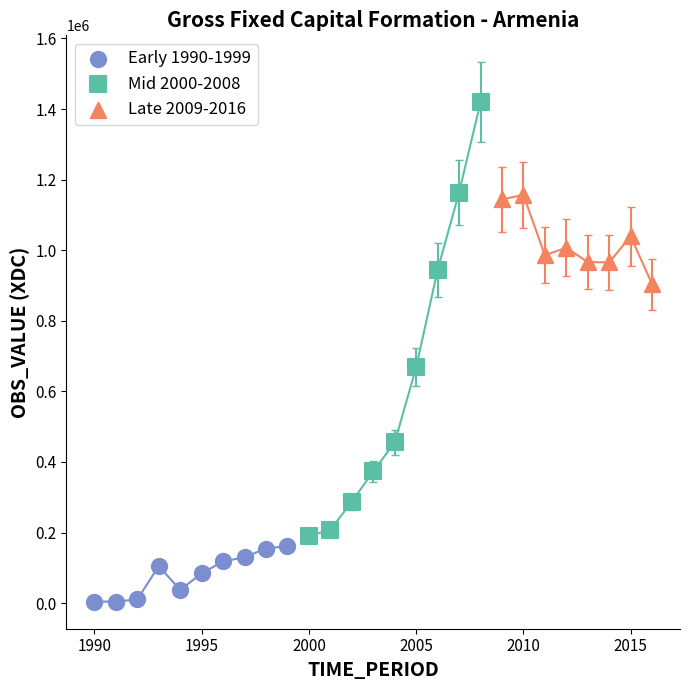

Which series has the largest Y range (max minus min)?

Mid 2000-2008